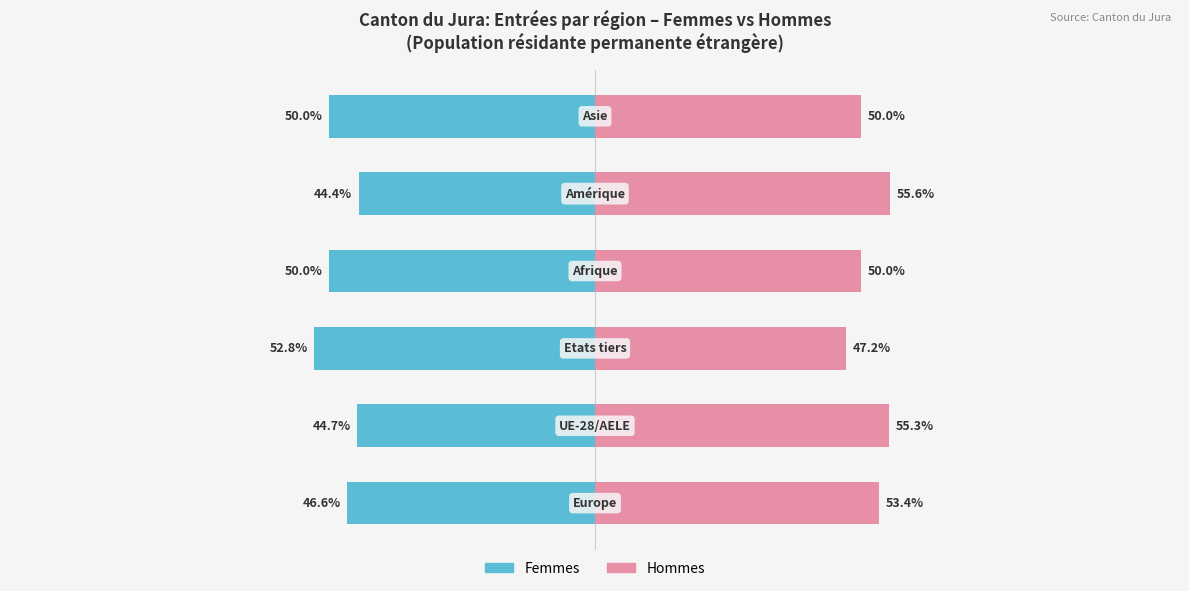

List the series in order of their peak value, lowest first.

Femmes, Hommes